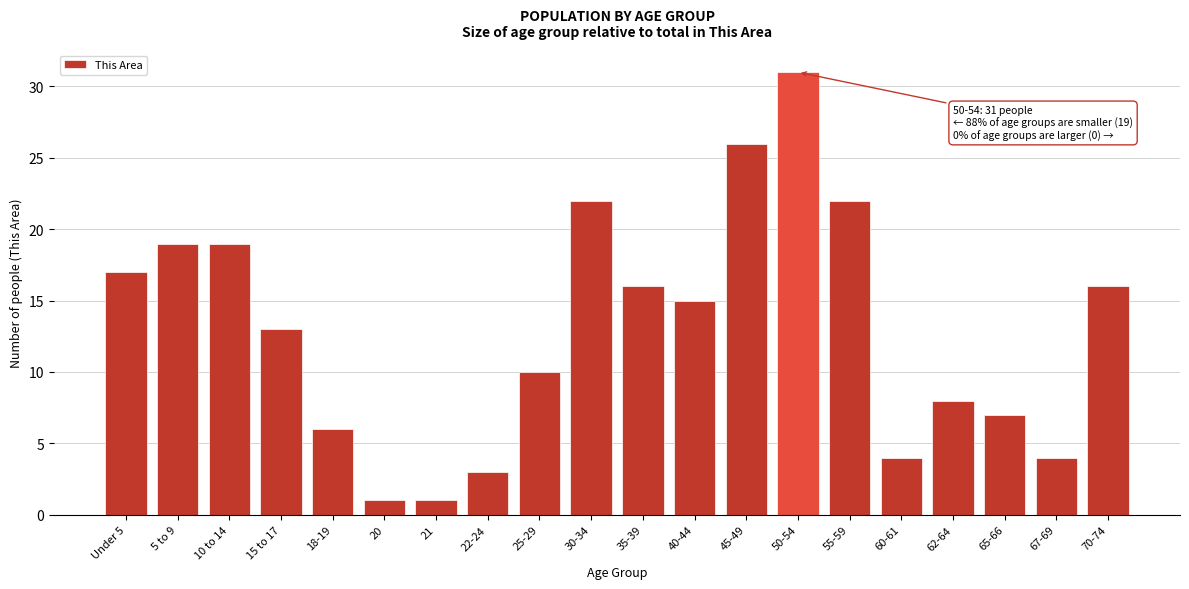

Reading left to right, extract all data points from this chart.

Under 5=17	5 to 9=19	10 to 14=19	15 to 17=13	18-19=6	20=1	21=1	22-24=3	25-29=10	30-34=22	35-39=16	40-44=15	45-49=26	50-54=31	55-59=22	60-61=4	62-64=8	65-66=7	67-69=4	70-74=16